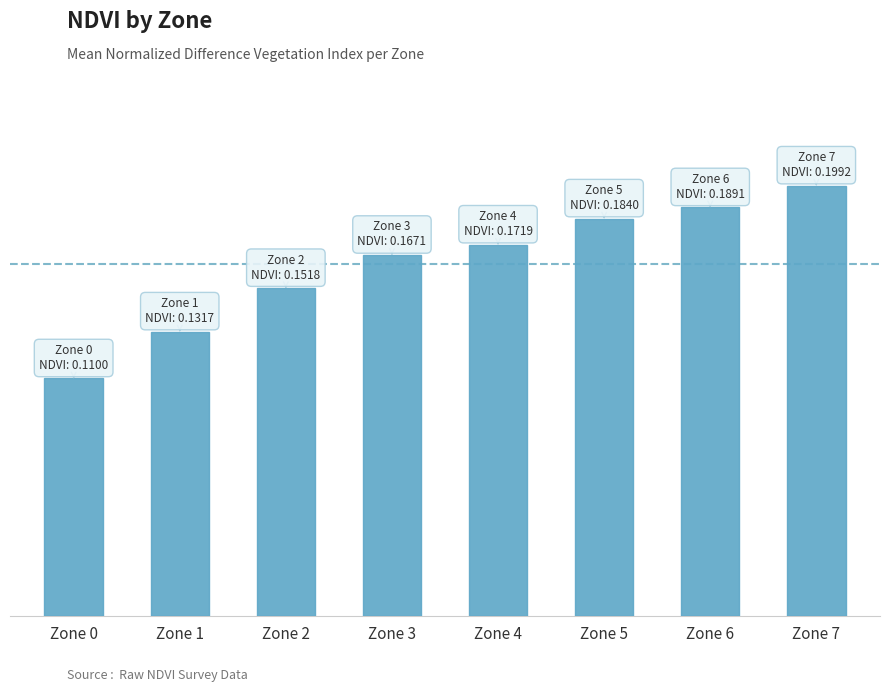

At which category does the chart reach its peak across all series?

Zone 7